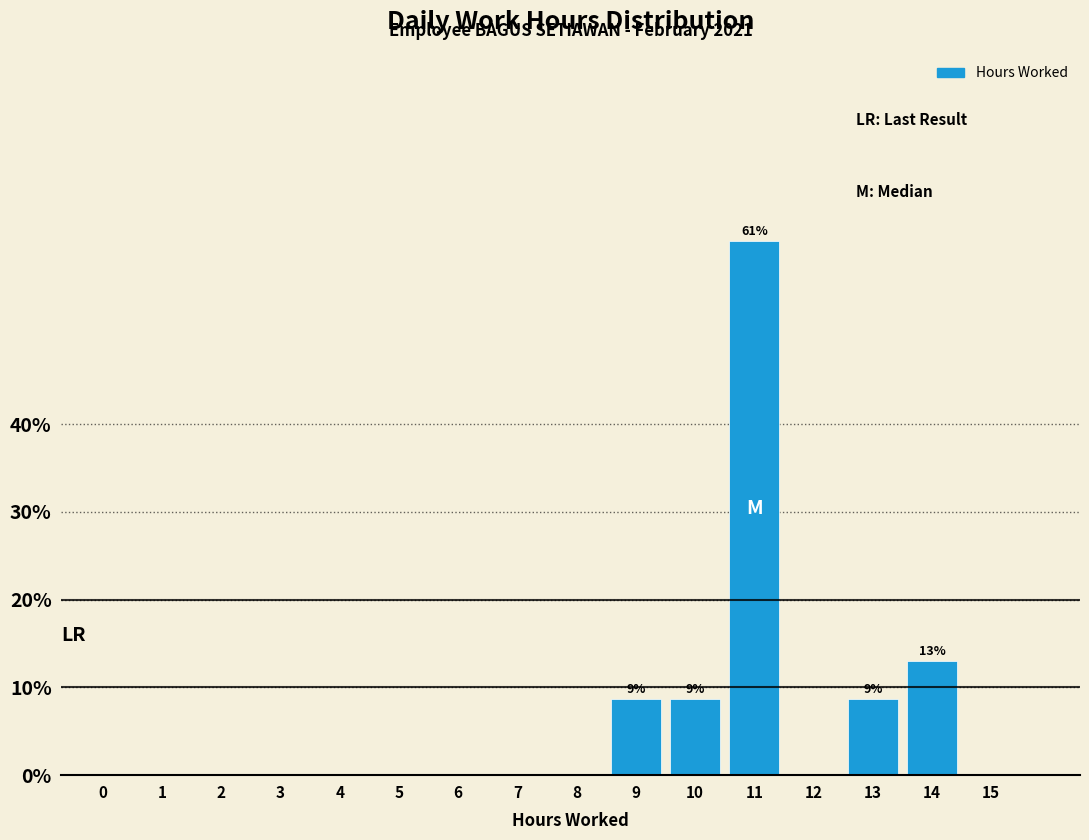

Reading right to left, transcribe all the data shown in this chart.

15=0.0	14=13.0	13=8.7	12=0.0	11=60.9	10=8.7	9=8.7	8=0.0	7=0.0	6=0.0	5=0.0	4=0.0	3=0.0	2=0.0	1=0.0	0=0.0